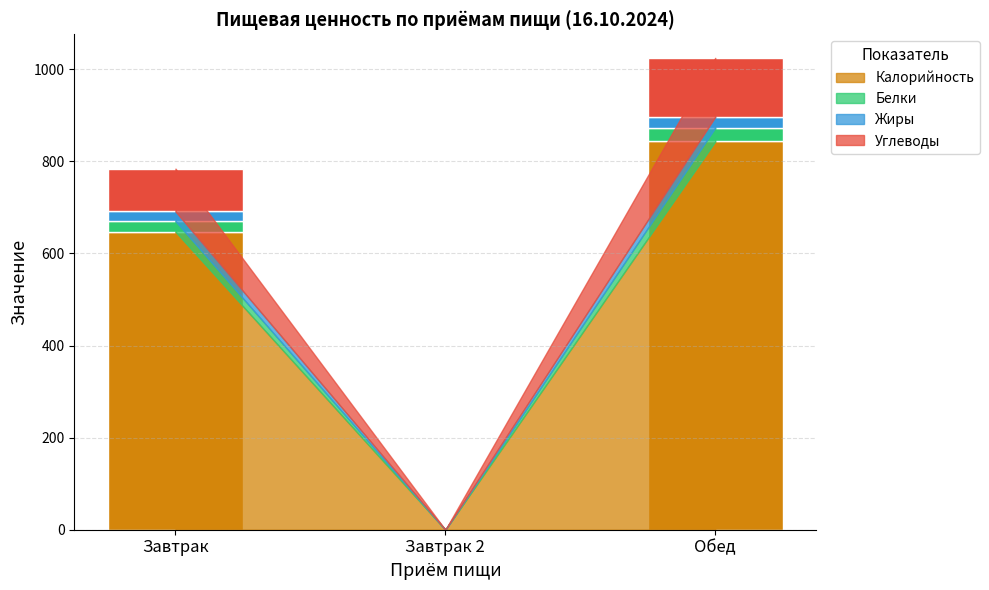

True or false: Калорийность has a value of 217.6 at Обед.

False